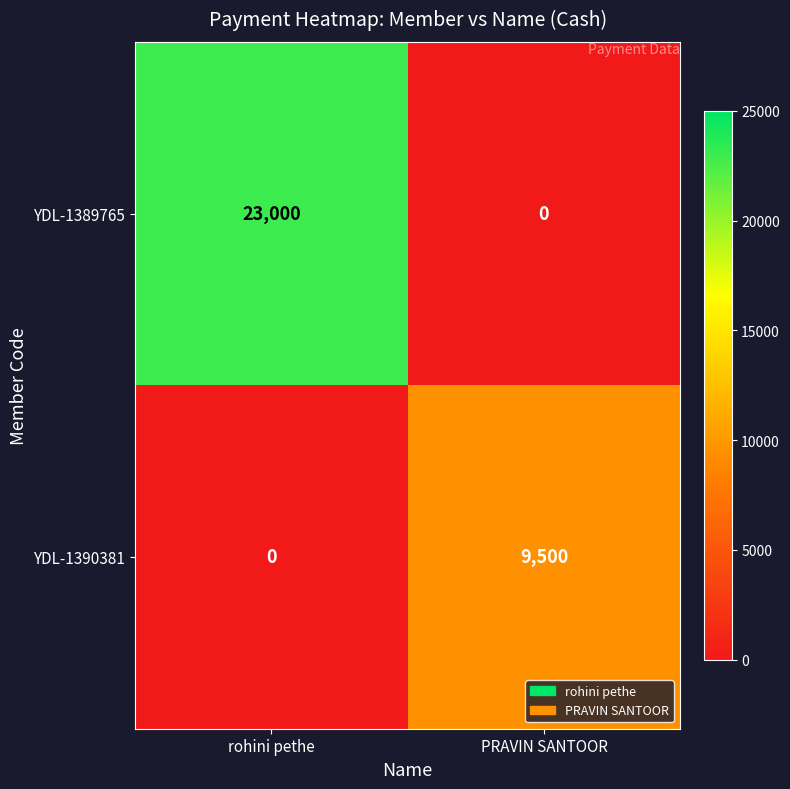

What is the sum of all YDL-1390381 values?

9500